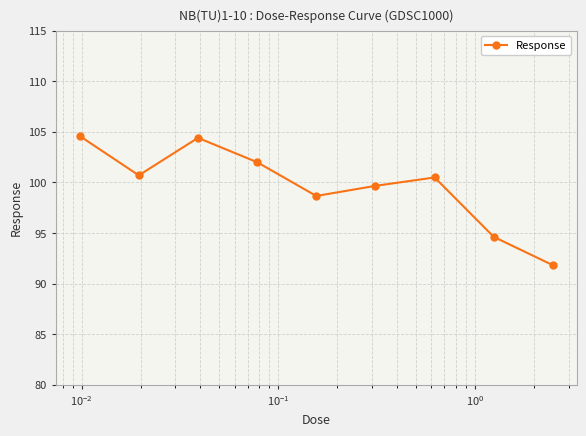

Count the number of categories in the chart.

9